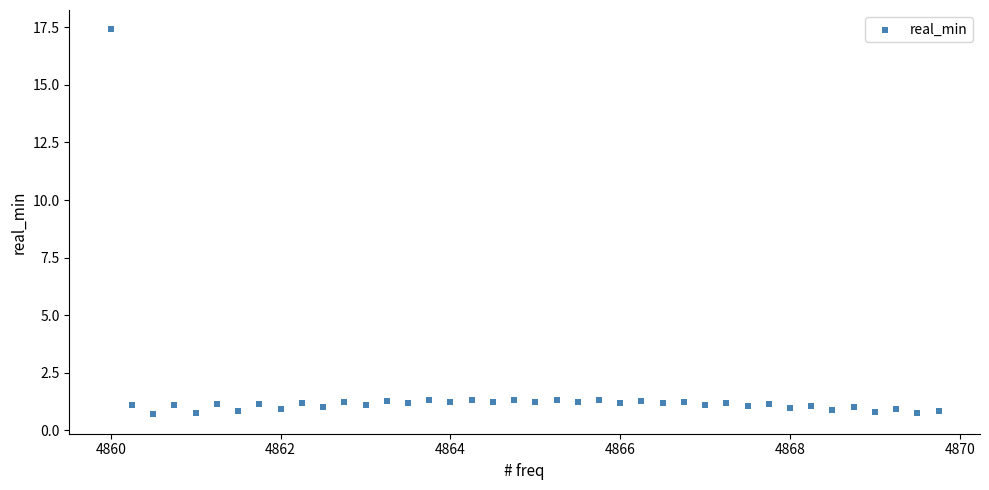

What is the range of Y values (max minus min)?

16.7